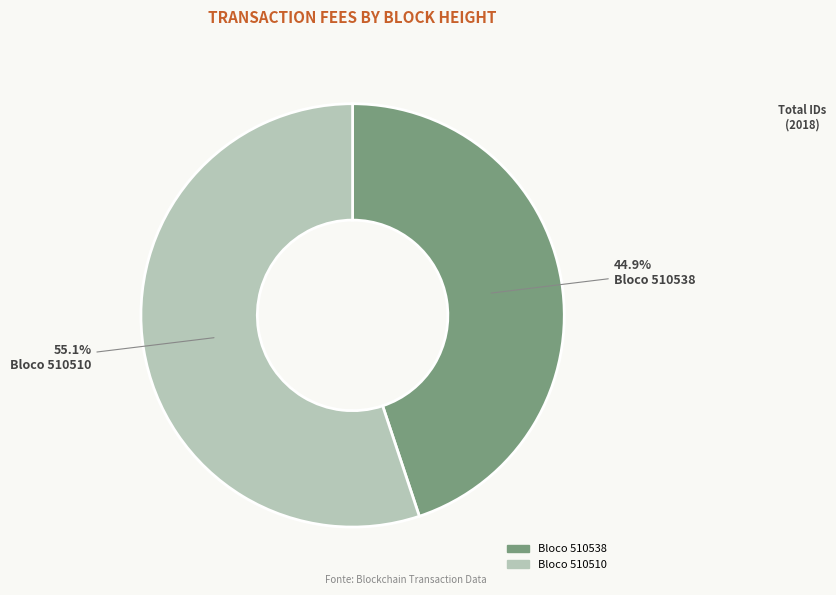

To the nearest percent, what is the difference between the largest and smallest slice percentages?

10%